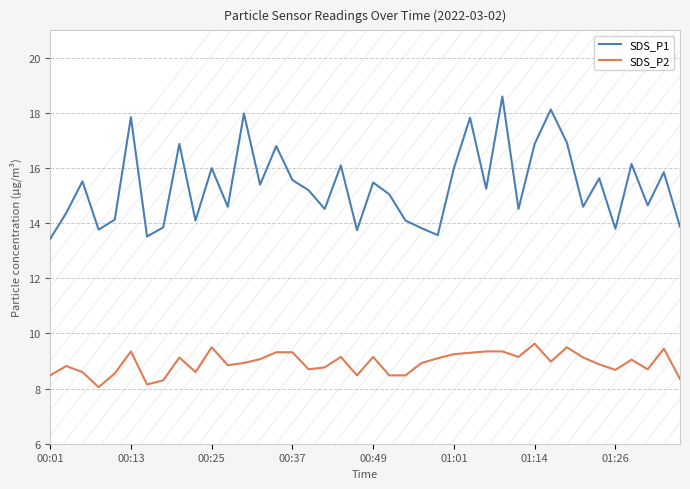

List the series in order of their peak value, highest first.

SDS_P1, SDS_P2